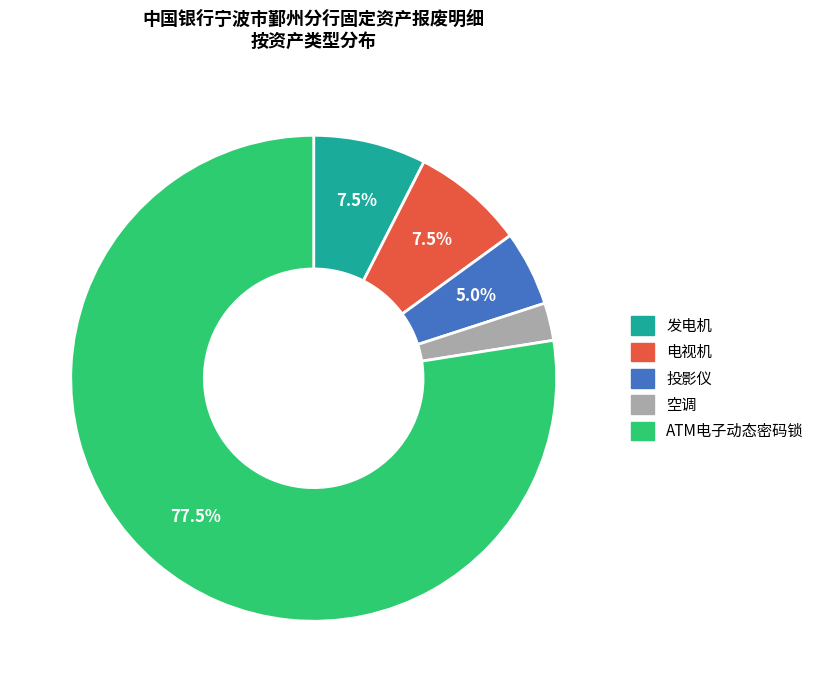

Do 发电机 and 空调 together represent more than half of the pie?

No